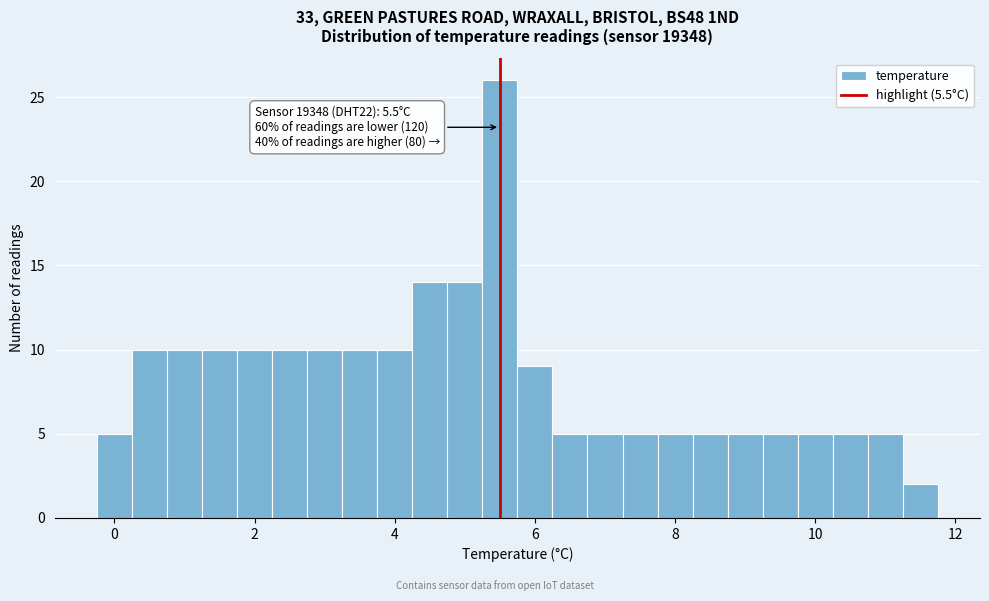

Around what value on the x-axis is the tallest bar? Give the approximate position of its centre, as read against the axis.

5.6